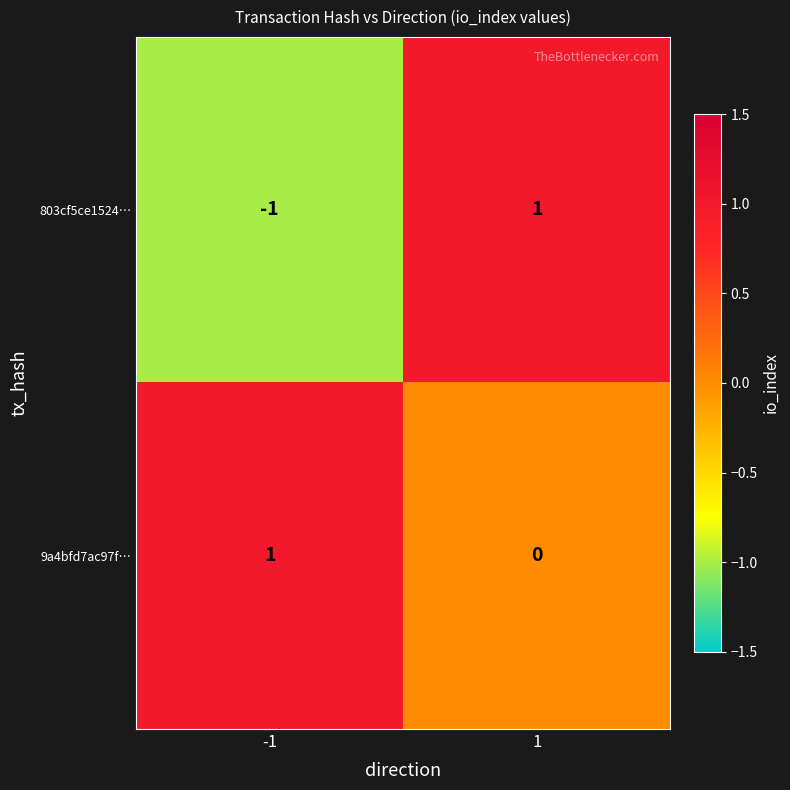

Which series has the widest spread of values?

803cf5ce1524…